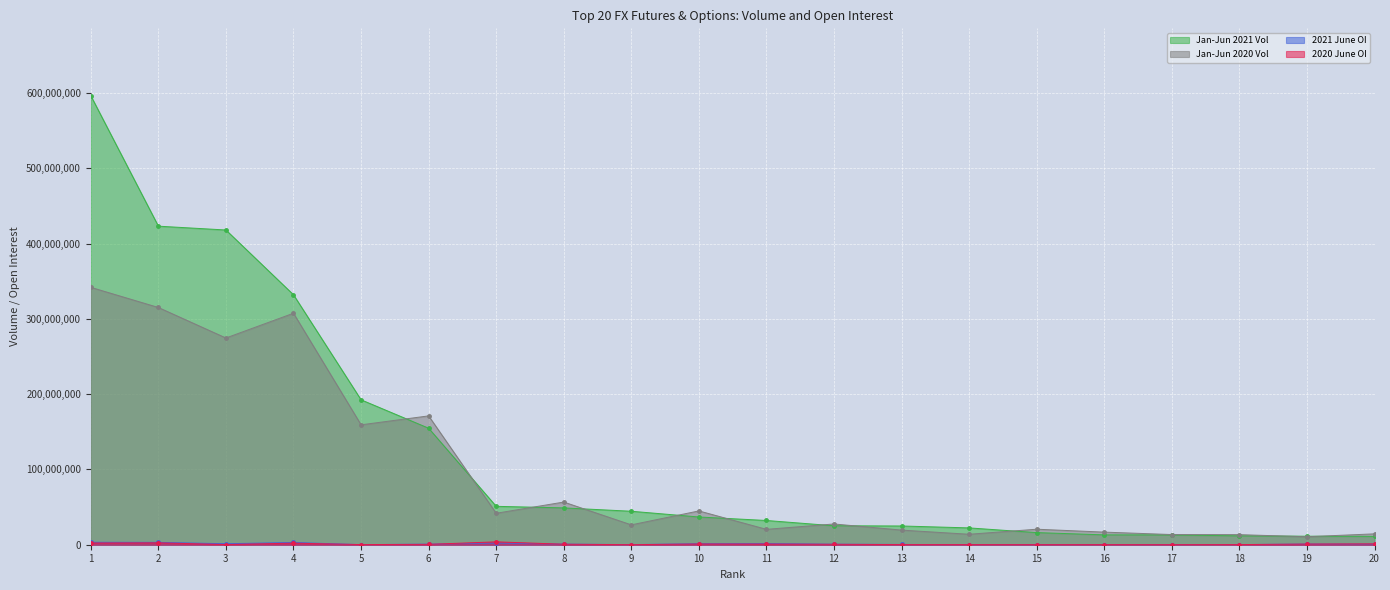

Where is 2020 June OI nearest to the value 1955911?

4